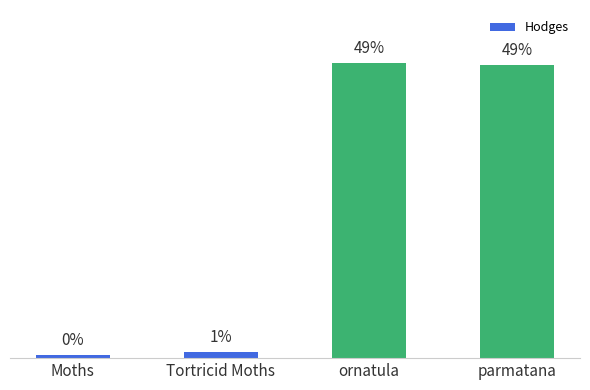

Does the chart contain any negative values?

No